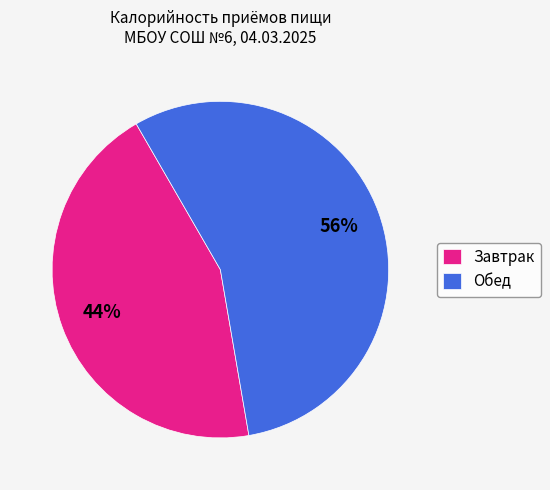

Count the number of slices in the pie.

2